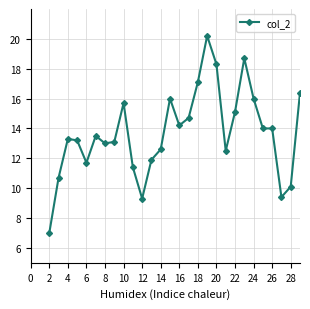

How many values are below 13?

10